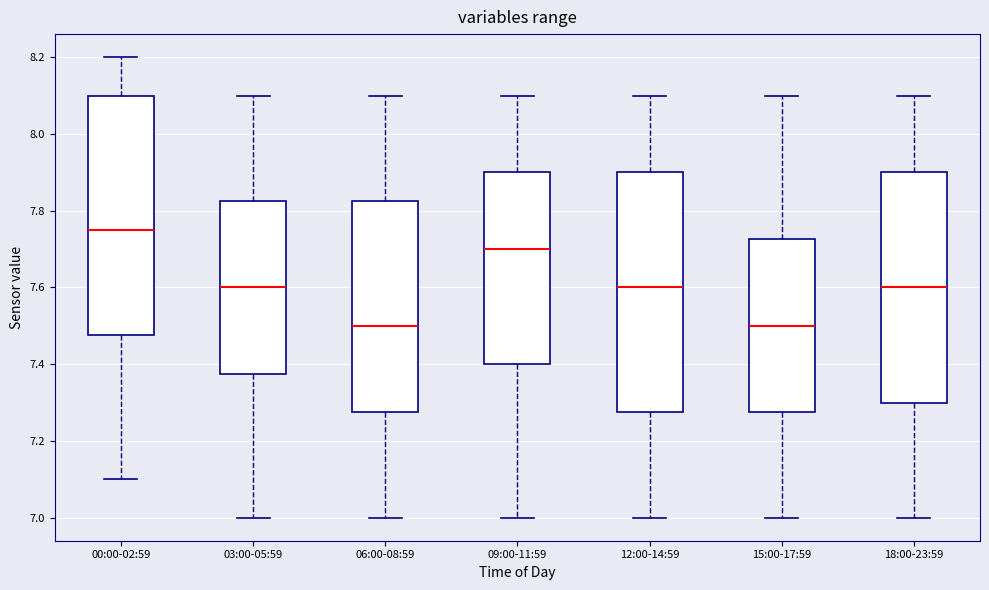

Where does the median line of the box for 06:00-08:59 sit on the y-axis? The values are not printed on the chart, so give them approximately, as read against the axis.

7.50